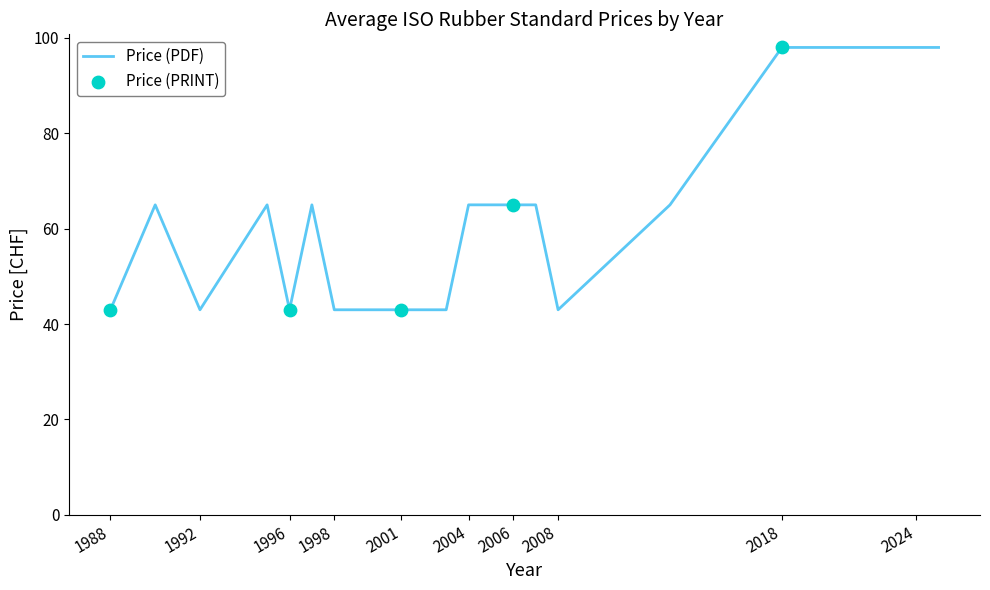

What is the minimum value shown in the chart?

43